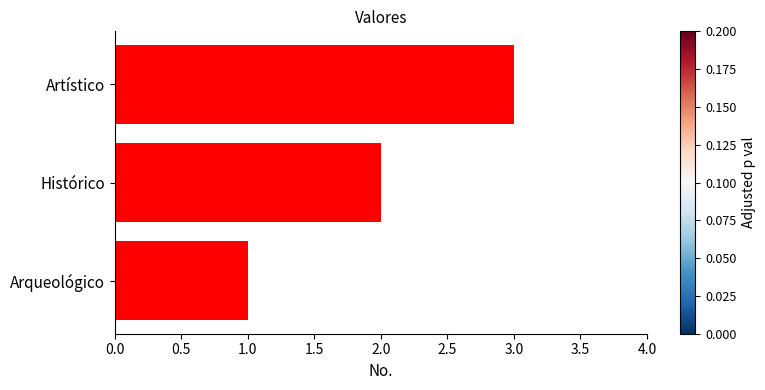

The chart shows a value of 1 at Histórico. True or false?

False